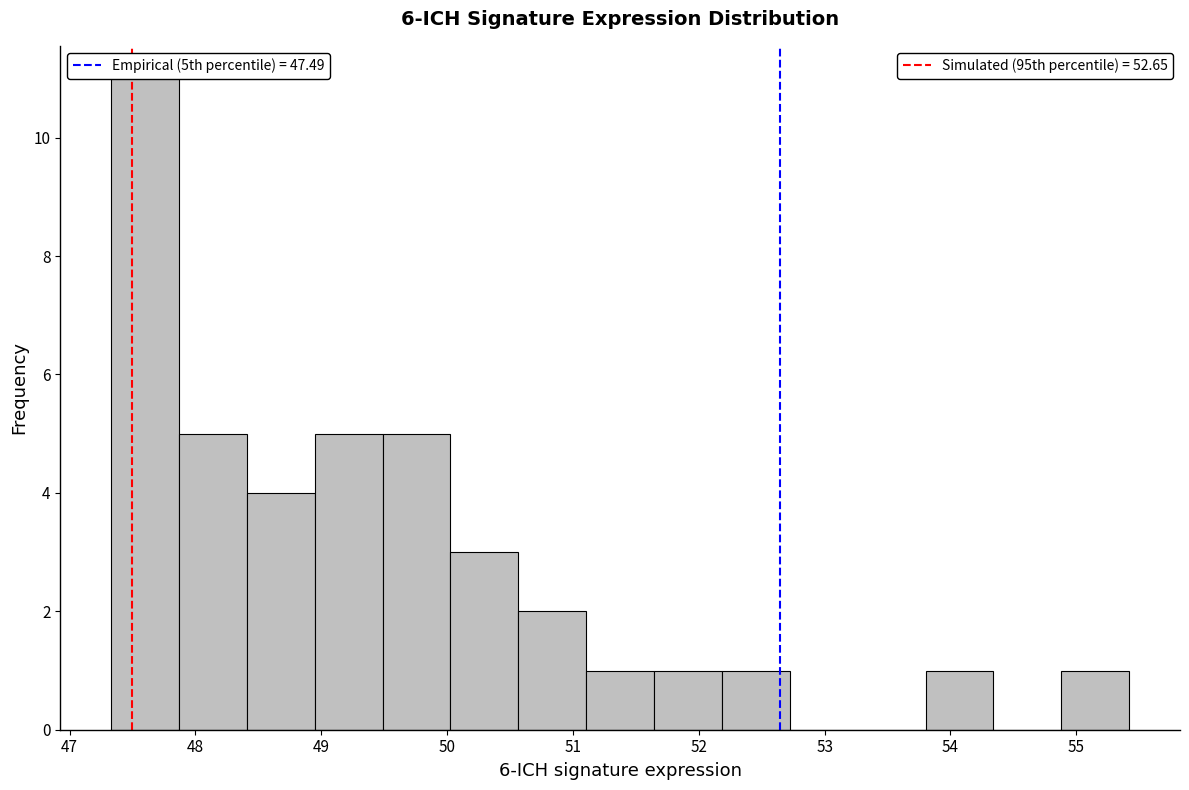

Reading left to right, transcribe this chart: for each bar, give the range it covers on the x-axis and its height. Neither the bar edges nor the heights are printed on the chart, so give them approximately, as read against the axes.

47.3 to 47.9: 11
47.9 to 48.4: 5
48.4 to 48.9: 4
48.9 to 49.5: 5
49.5 to 50.0: 5
50.0 to 50.6: 3
50.6 to 51.1: 2
51.1 to 51.6: 1
51.6 to 52.2: 1
52.2 to 52.7: 1
52.7 to 53.3: 0
53.3 to 53.8: 0
53.8 to 54.3: 1
54.3 to 54.9: 0
54.9 to 55.4: 1